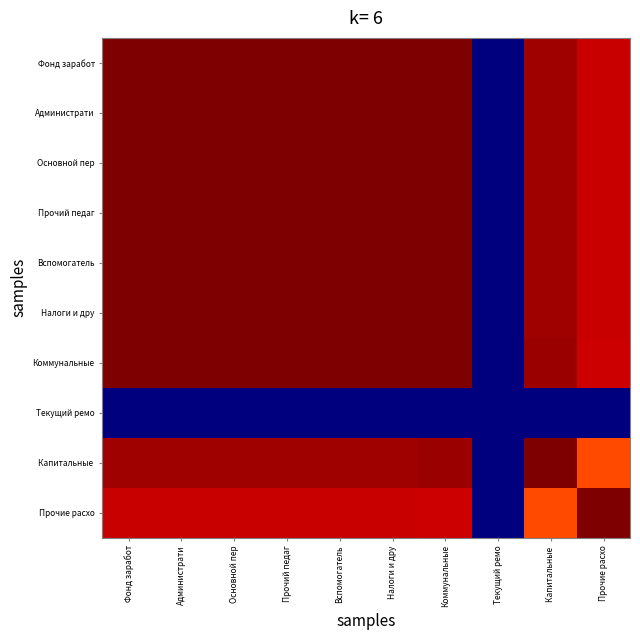

Between Вспомогатель and Основной пер, which is larger?

Основной пер